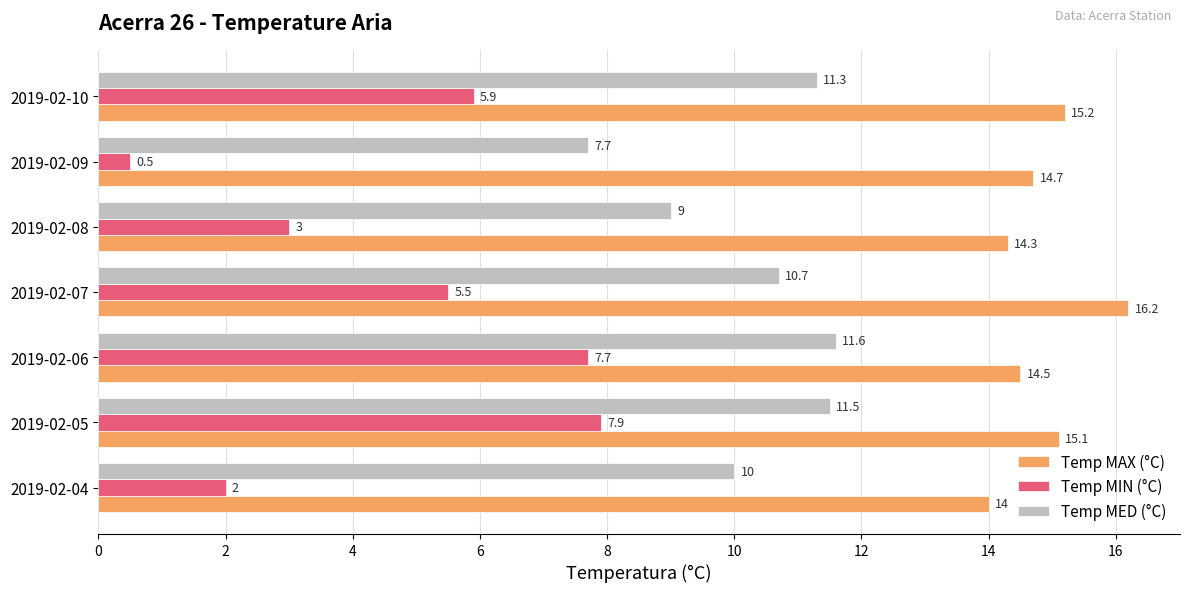

What is the difference between the second highest and minimum values in the Temp MED (°C) series?

3.8